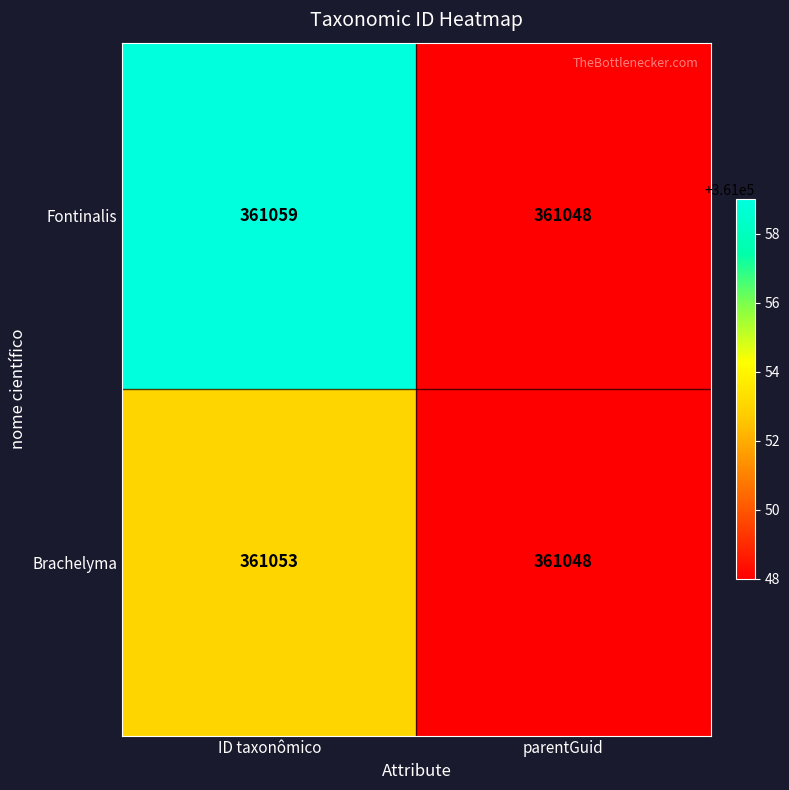

What value does the Brachelyma series have at ID taxonômico?

361053